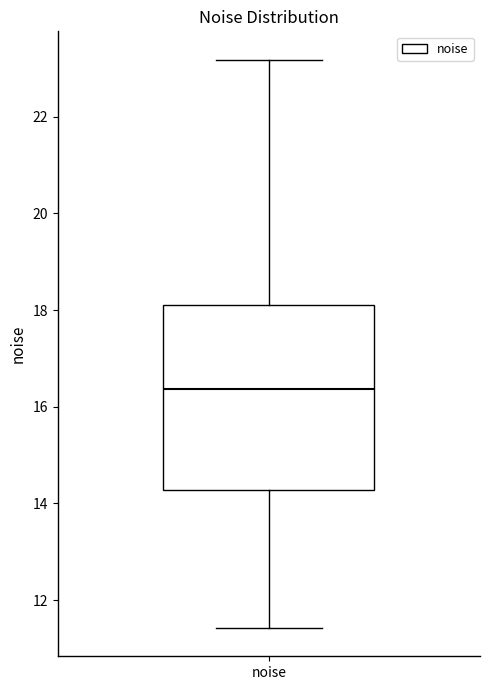

Transcribe this box plot: give where the median line is, the range the box spans, and where the two whiskers end, as read against the y-axis. The values are not printed on the chart, so give them approximately, as read against the axis.

median 16.4, box 14.2 to 18.2, whiskers 11.4 to 23.2